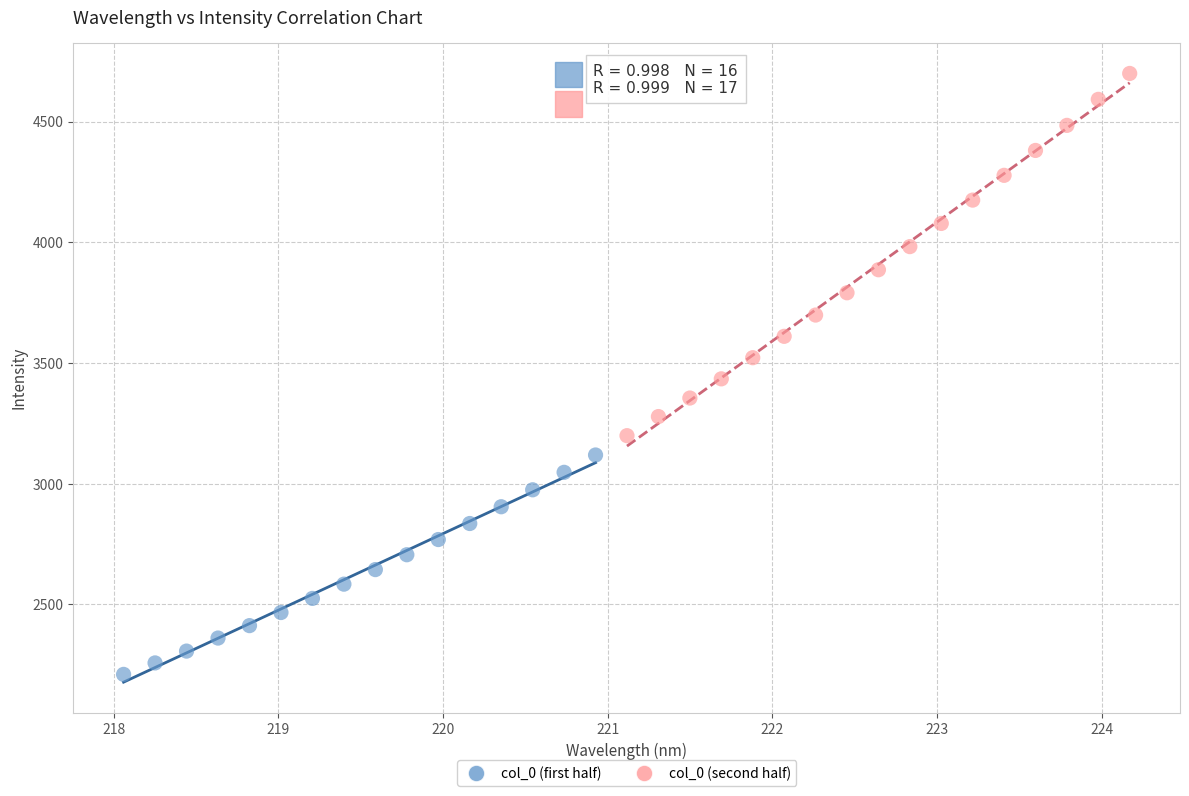

Which series reaches the minimum Y coordinate?

col_0 (first half)